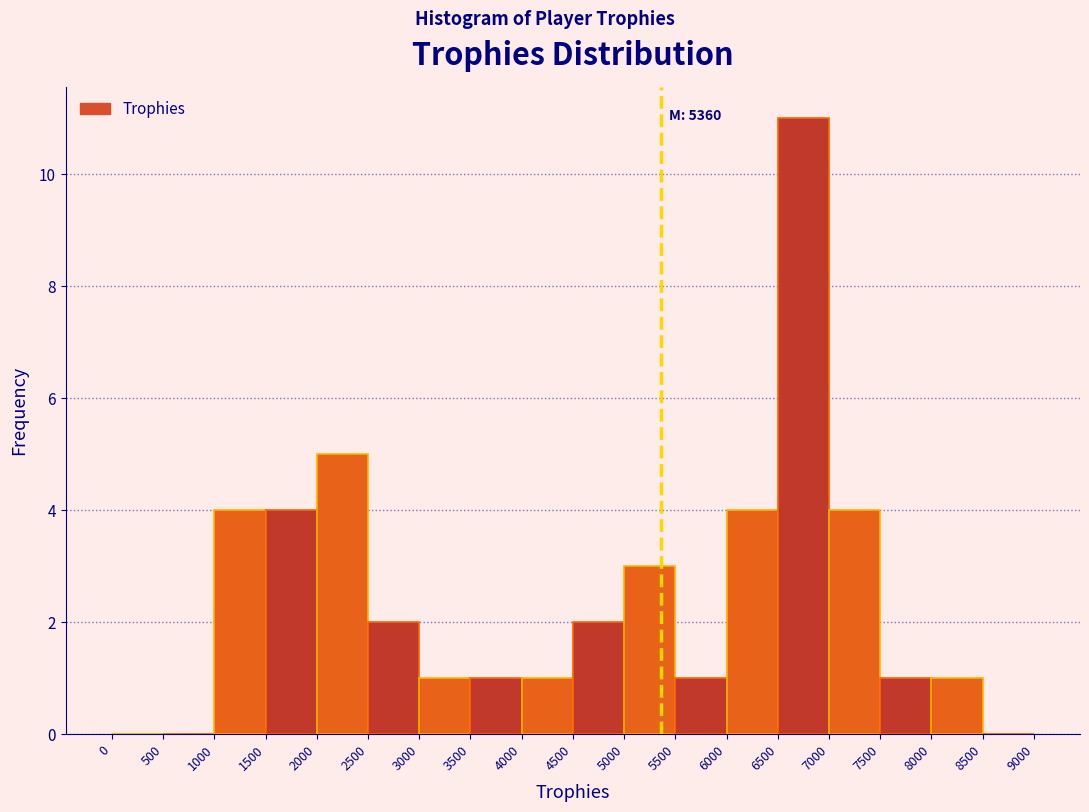

Over which range of the x-axis is the bar tallest?

6500 to 7000